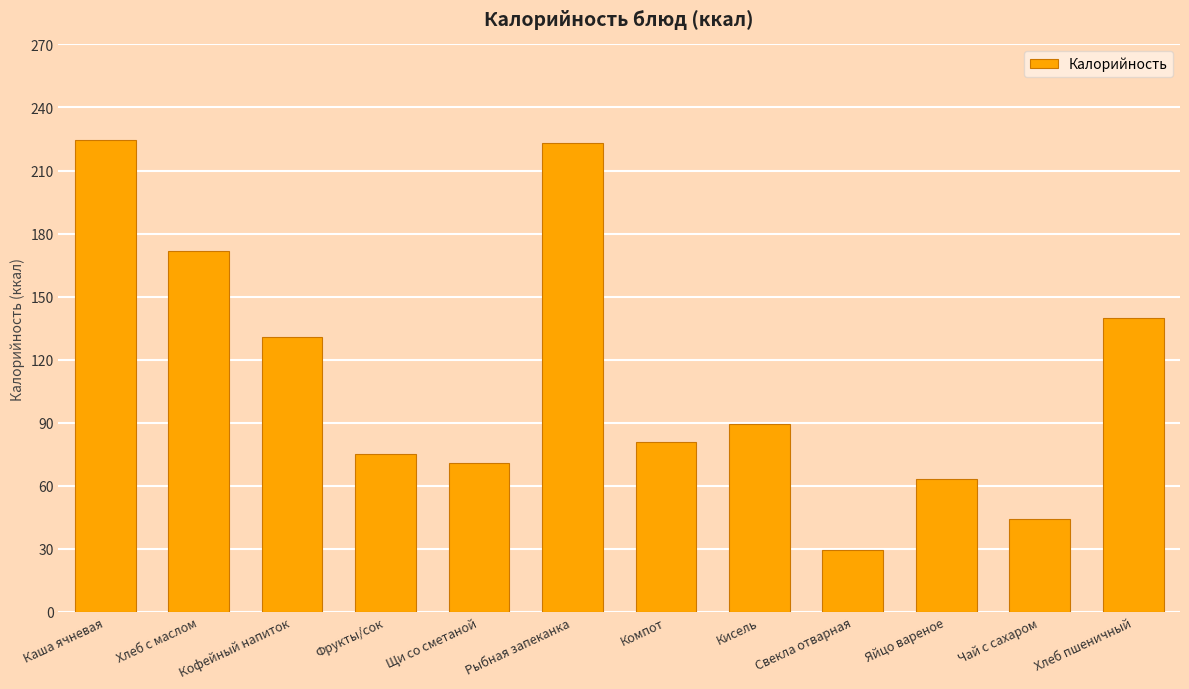

How many data points are above 89?

6